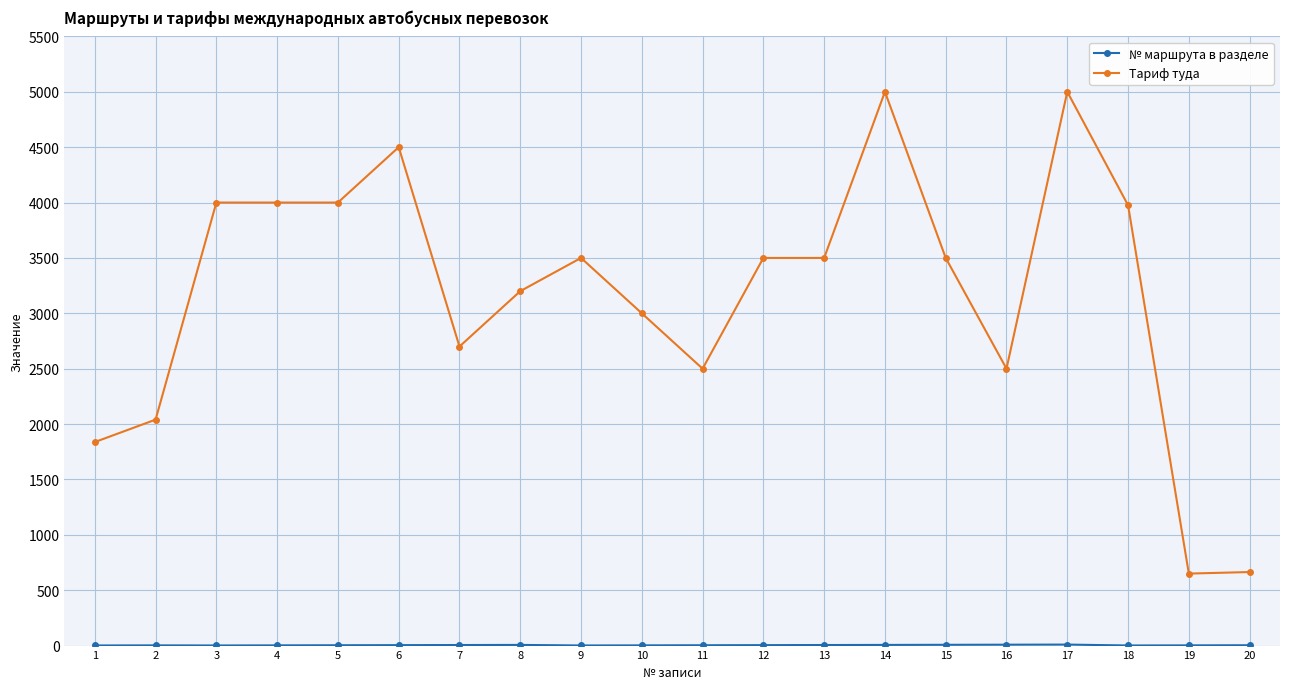

Between 4 and 19, which series saw the biggest shift?

Тариф туда